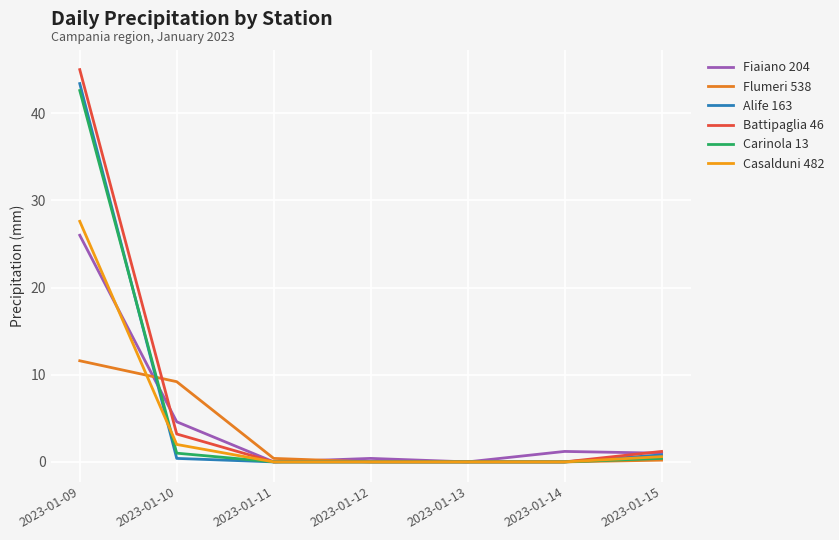

At how many categories does at least one series exceed 40?

1